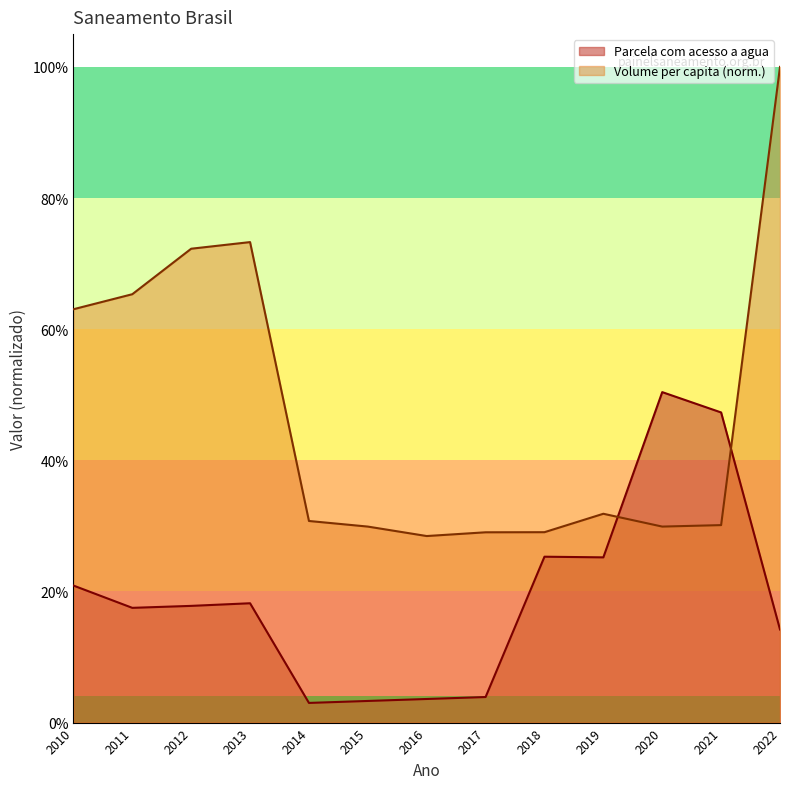

What are all the series names shown in the legend?

Parcela com acesso a agua, Volume per capita (norm.)